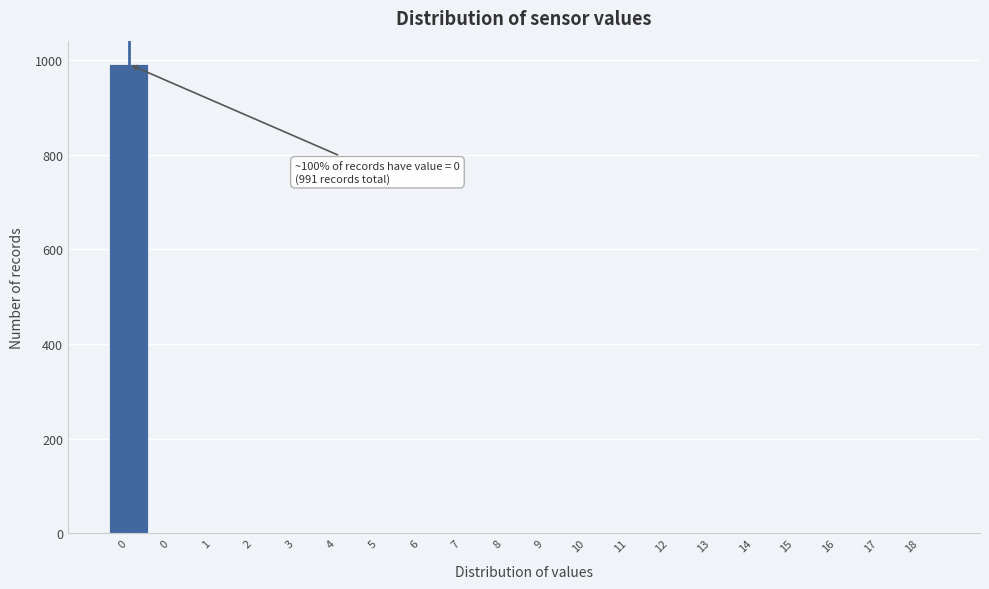

Count the number of data series in this chart.

1